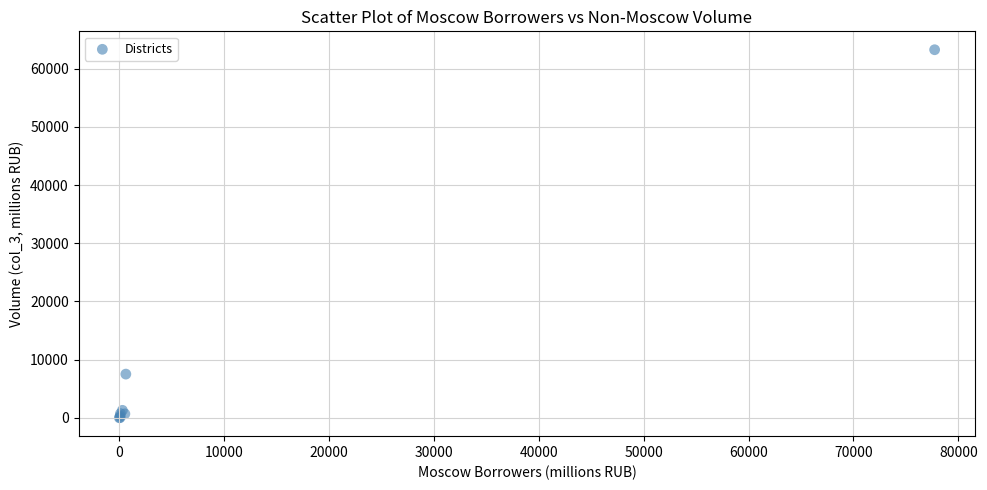

What Y value in the scatter plot is closest to 31631?

7504